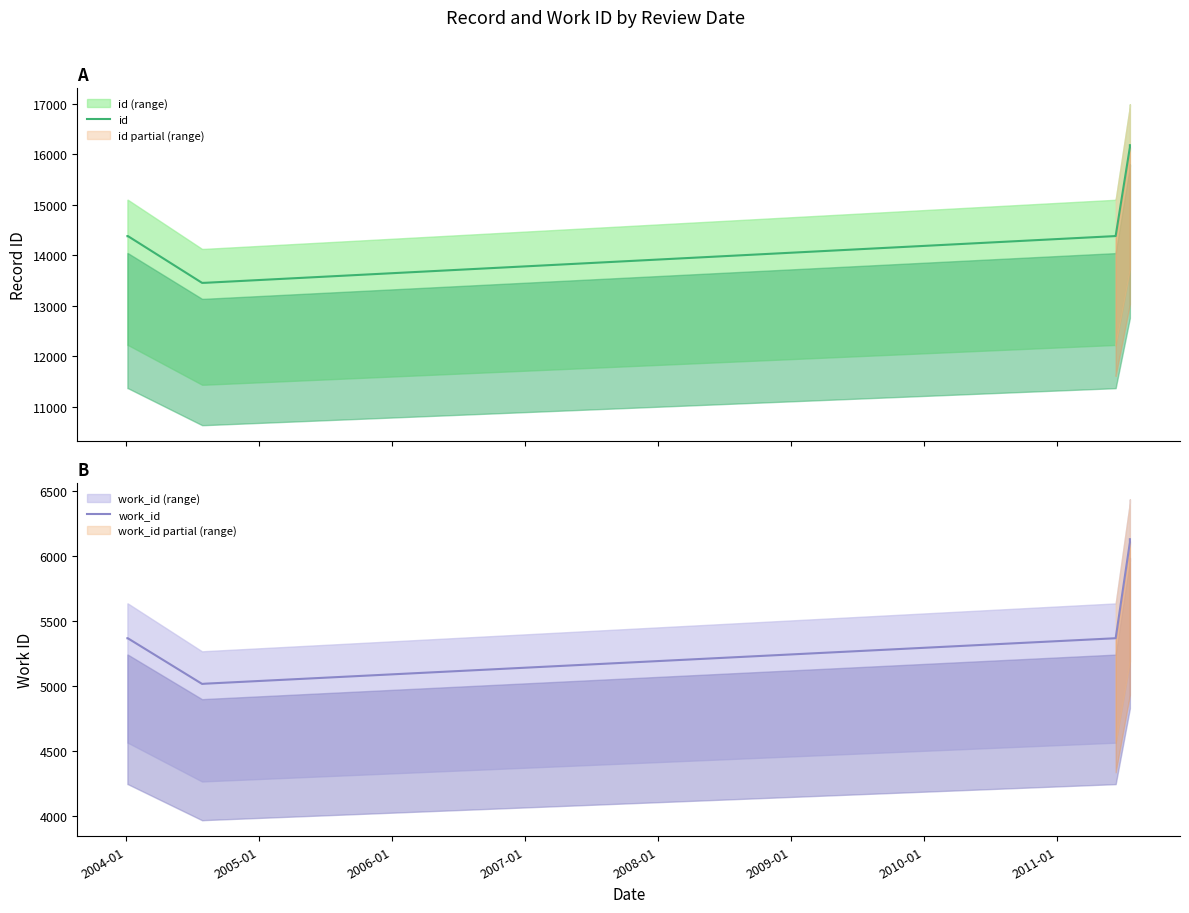

How many distinct data groups are displayed?

2